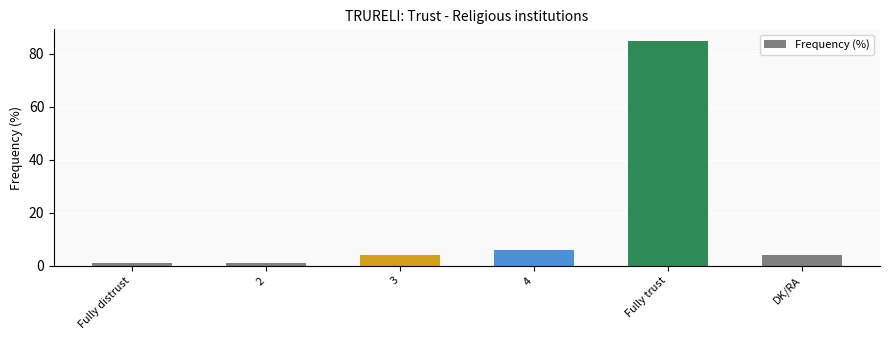

What is the change in value from Fully distrust to 3?

+3